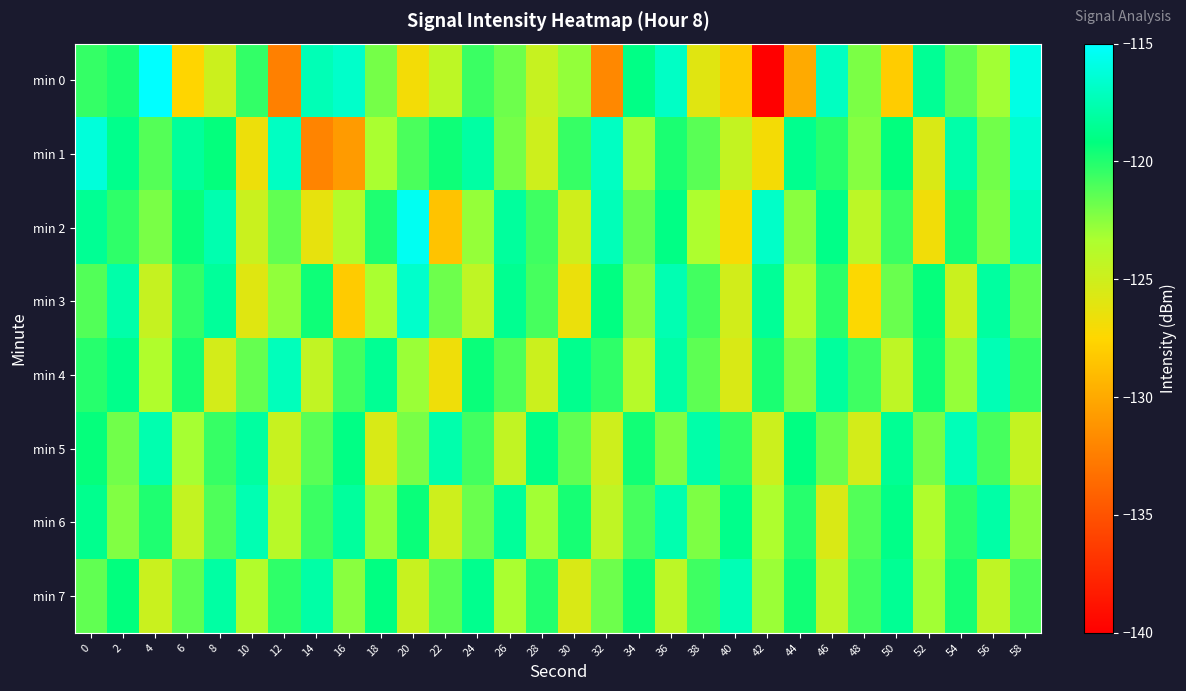

What is the smallest value displayed?

-139.9